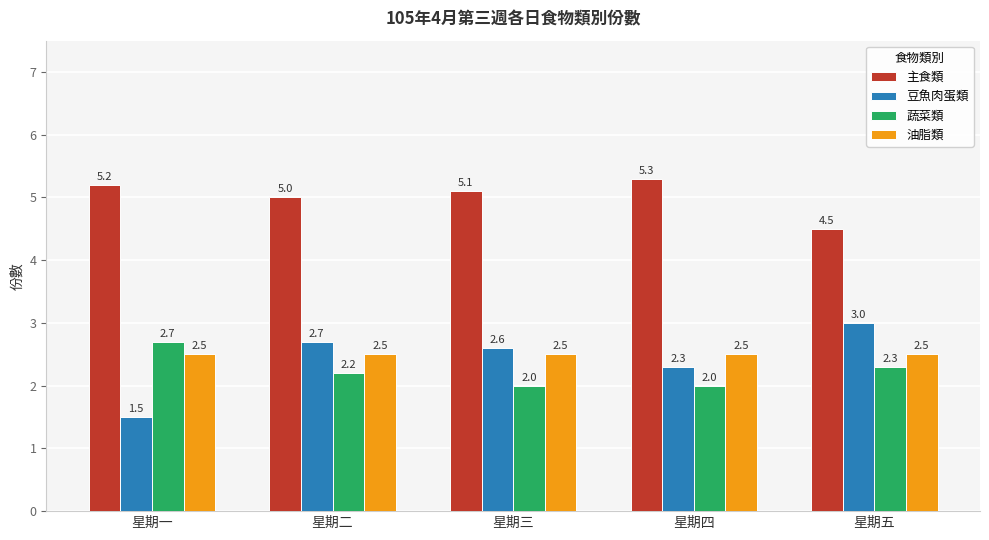

How many groups of bars are there?

5